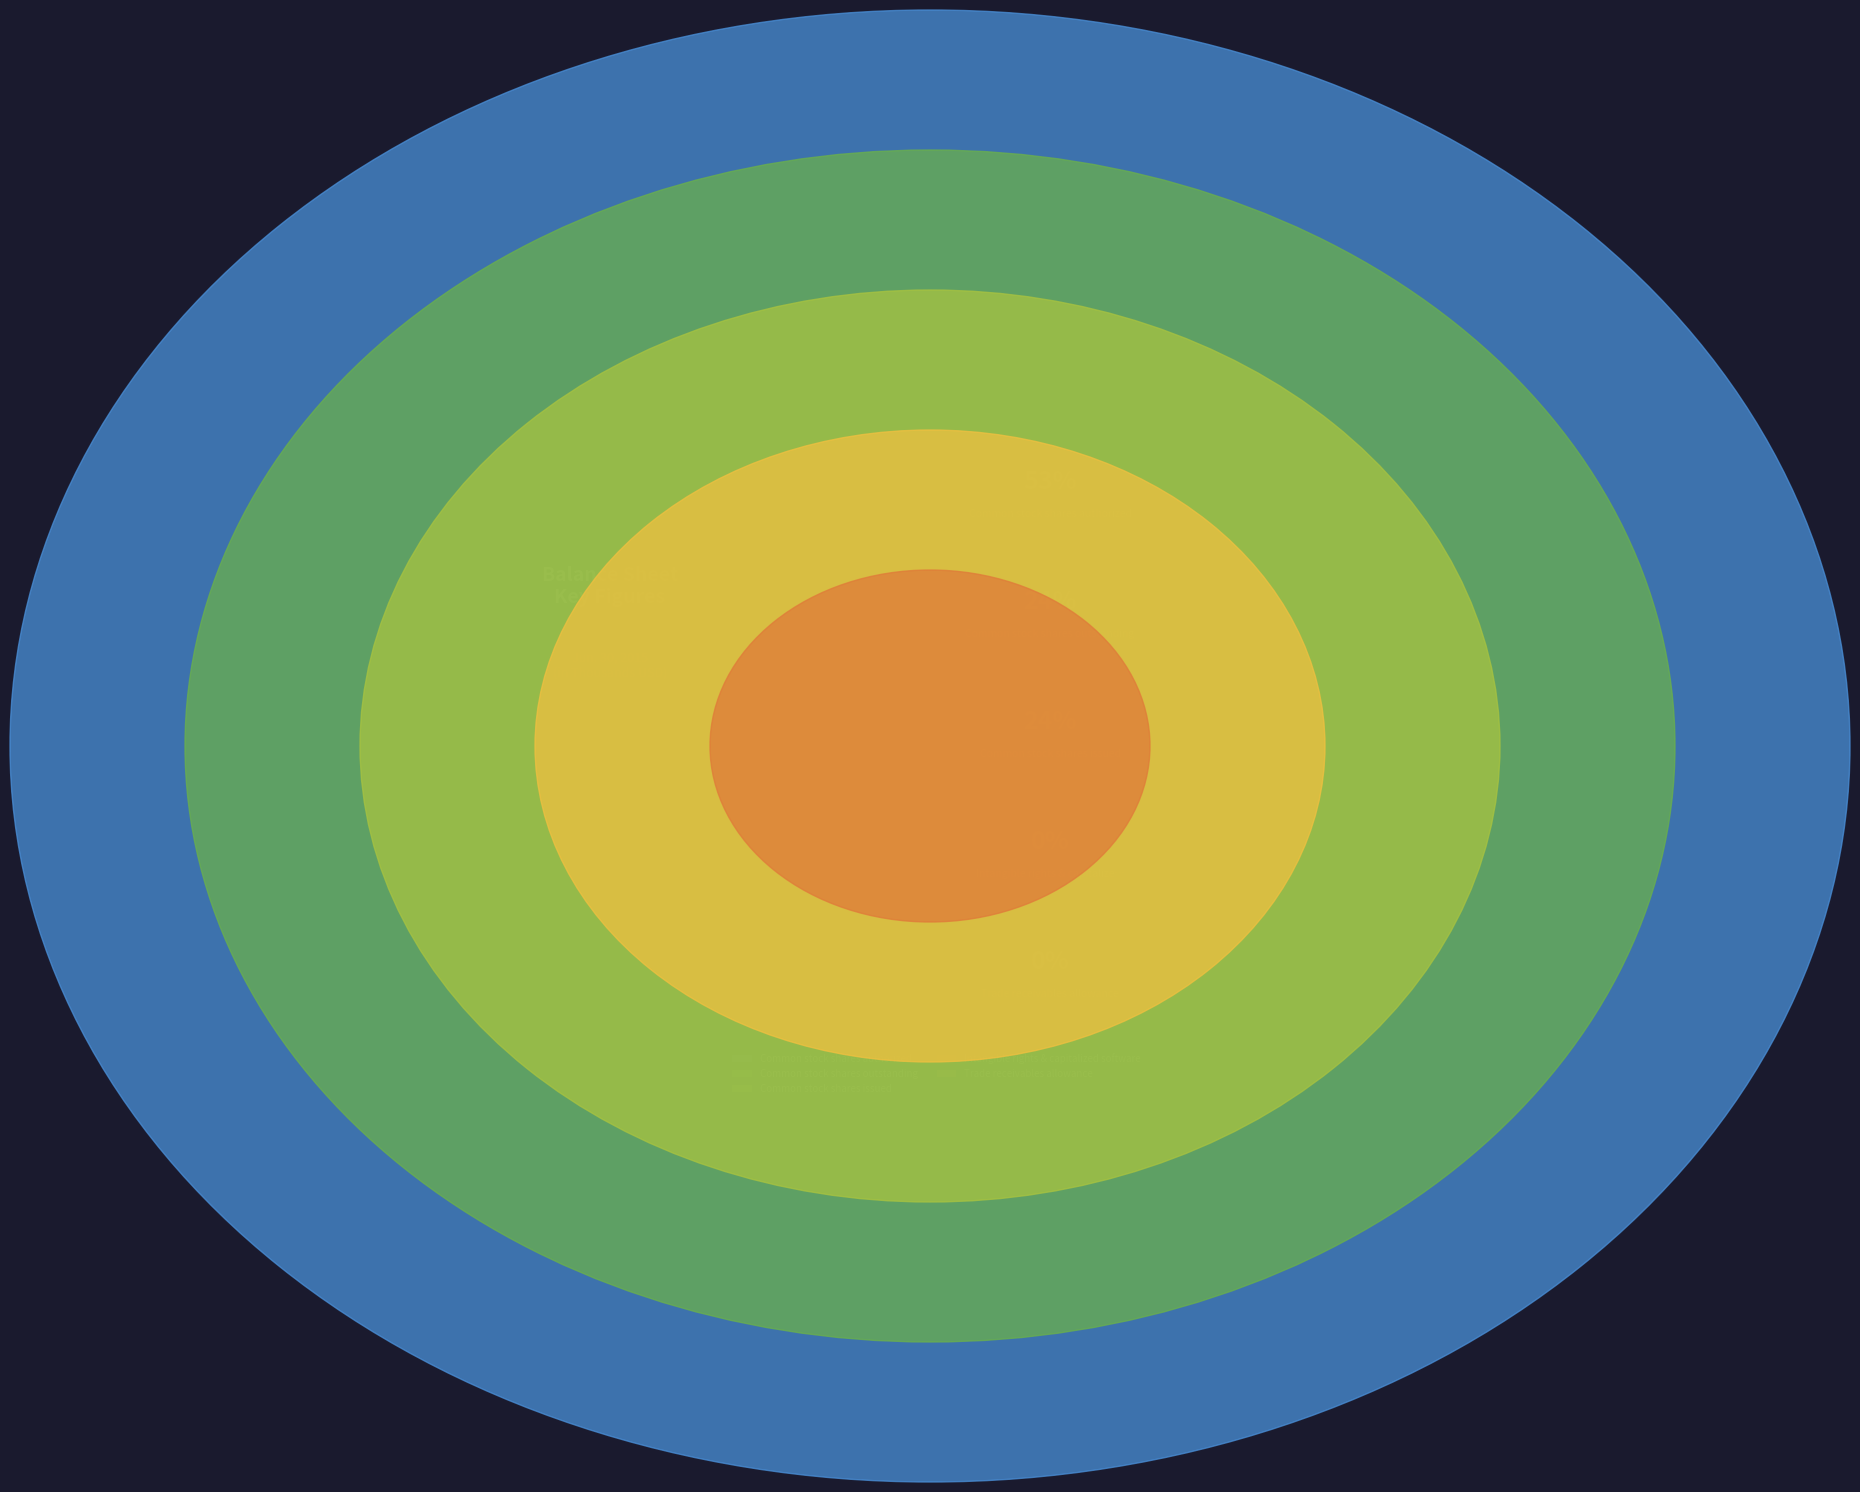

How many slices are in this pie chart?

5